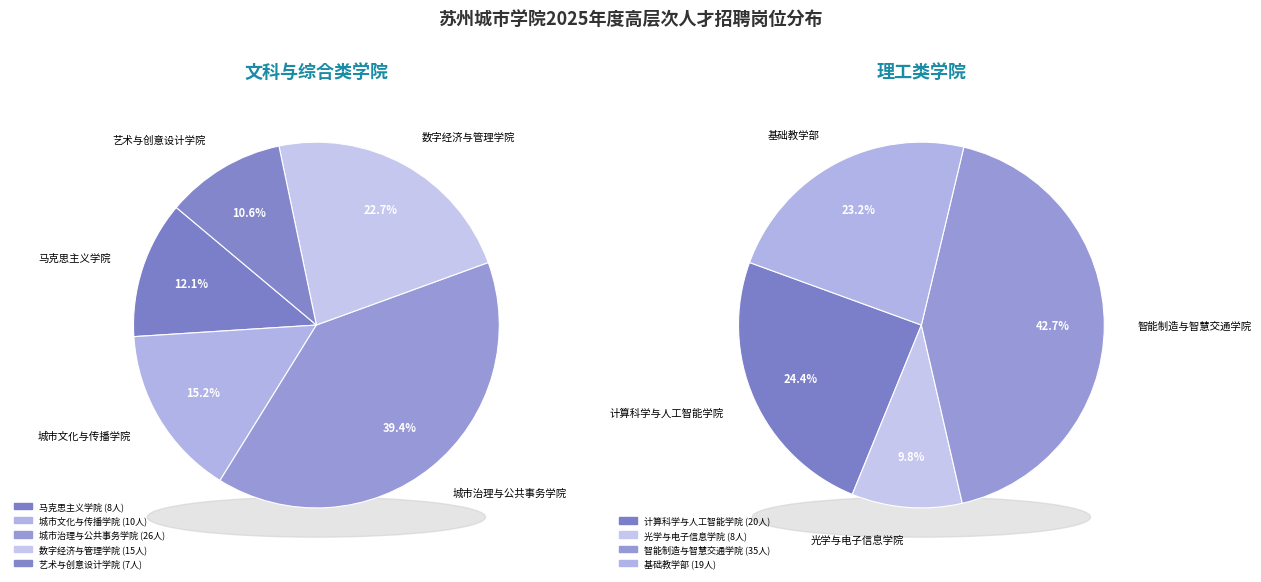

Is there any slice that represents more than half of the pie?

No